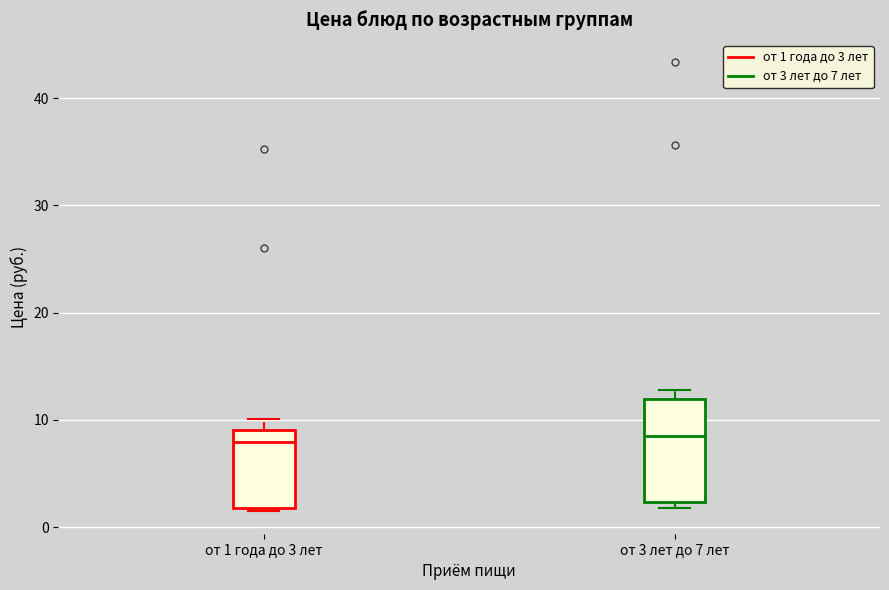

Which box is the tallest, from its lower edge to its upper edge?

от 3 лет до 7 лет